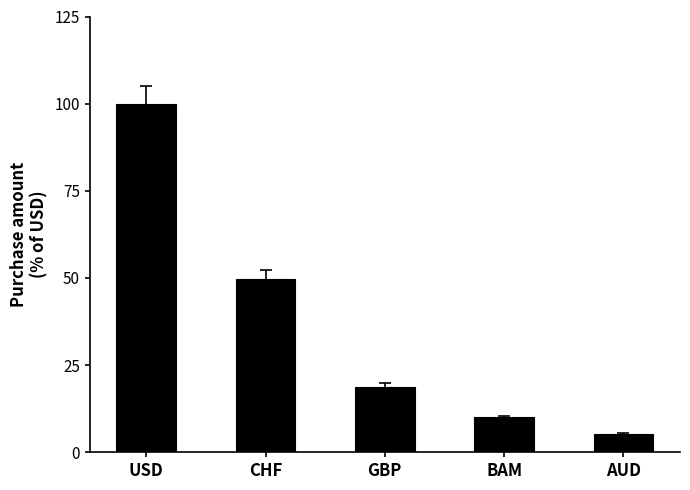

Rank the categories by value from lowest to highest.

AUD, BAM, GBP, CHF, USD